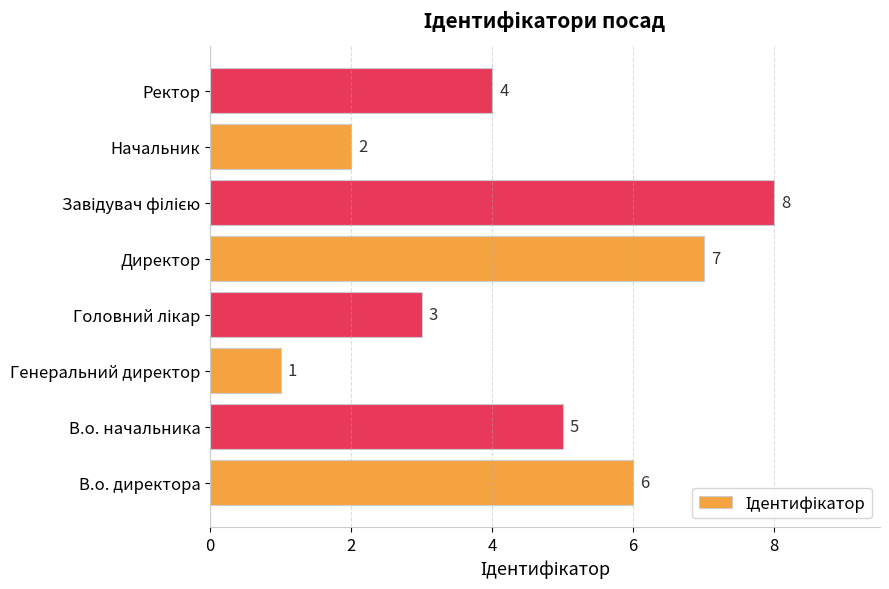

What is the maximum value shown in the chart?

8